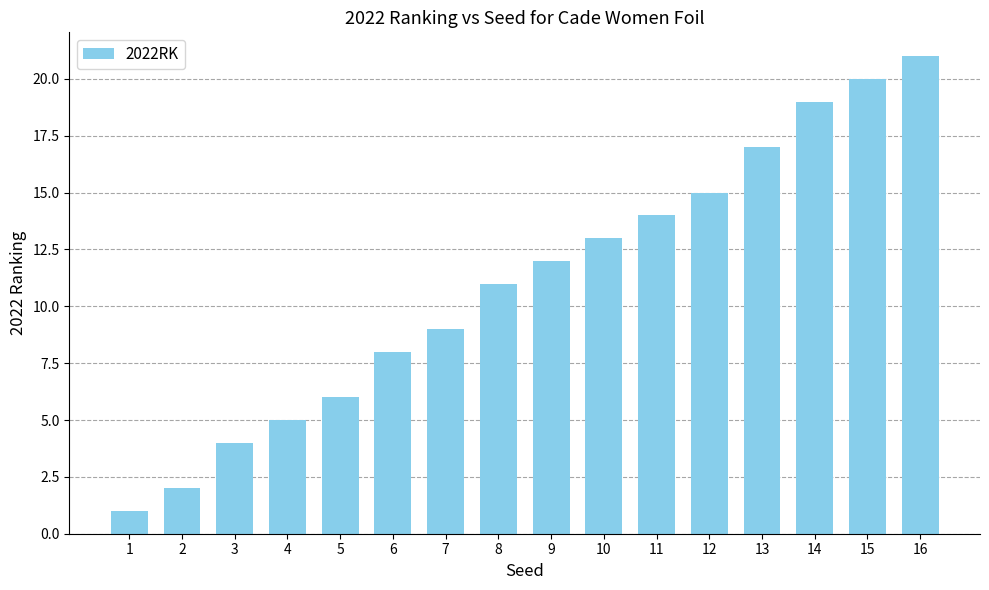

Rank the categories by value from highest to lowest.

16, 15, 14, 13, 12, 11, 10, 9, 8, 7, 6, 5, 4, 3, 2, 1